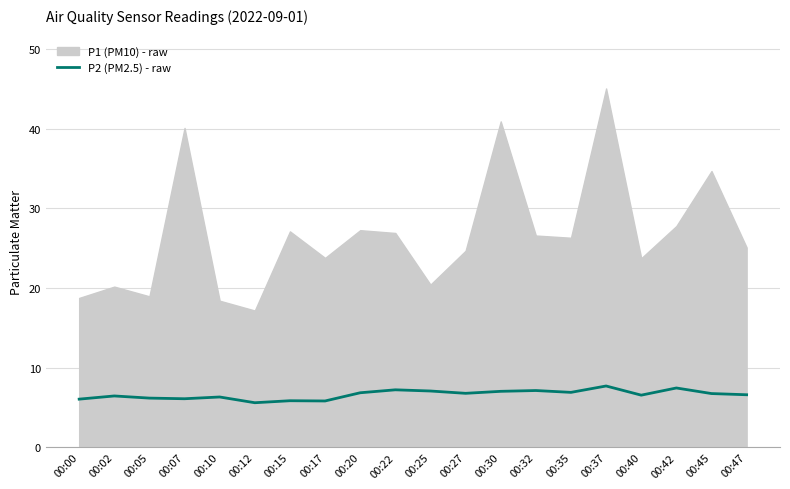

Is it true that P2 (PM2.5) - raw equals 1.5 at 00:32?

False